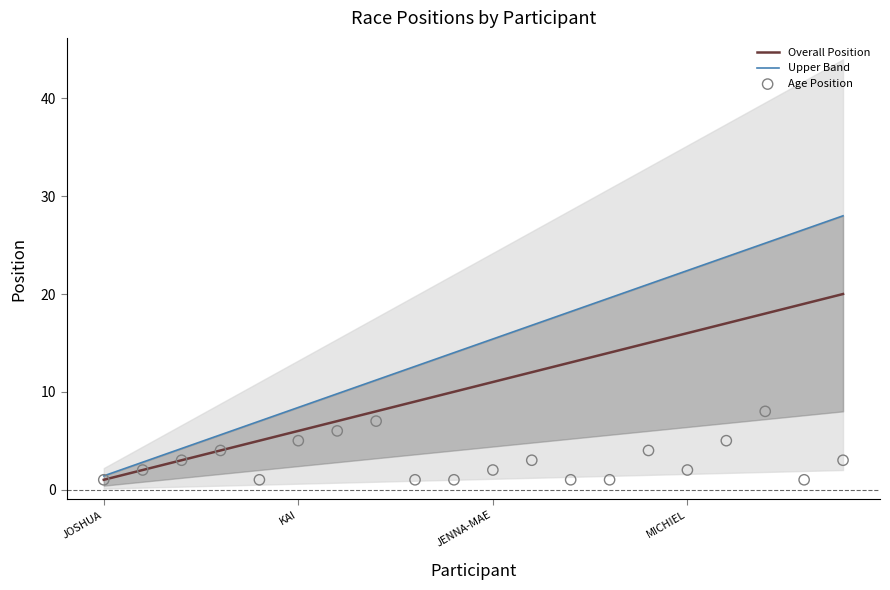

Which series has the largest total across all categories?

Upper Band